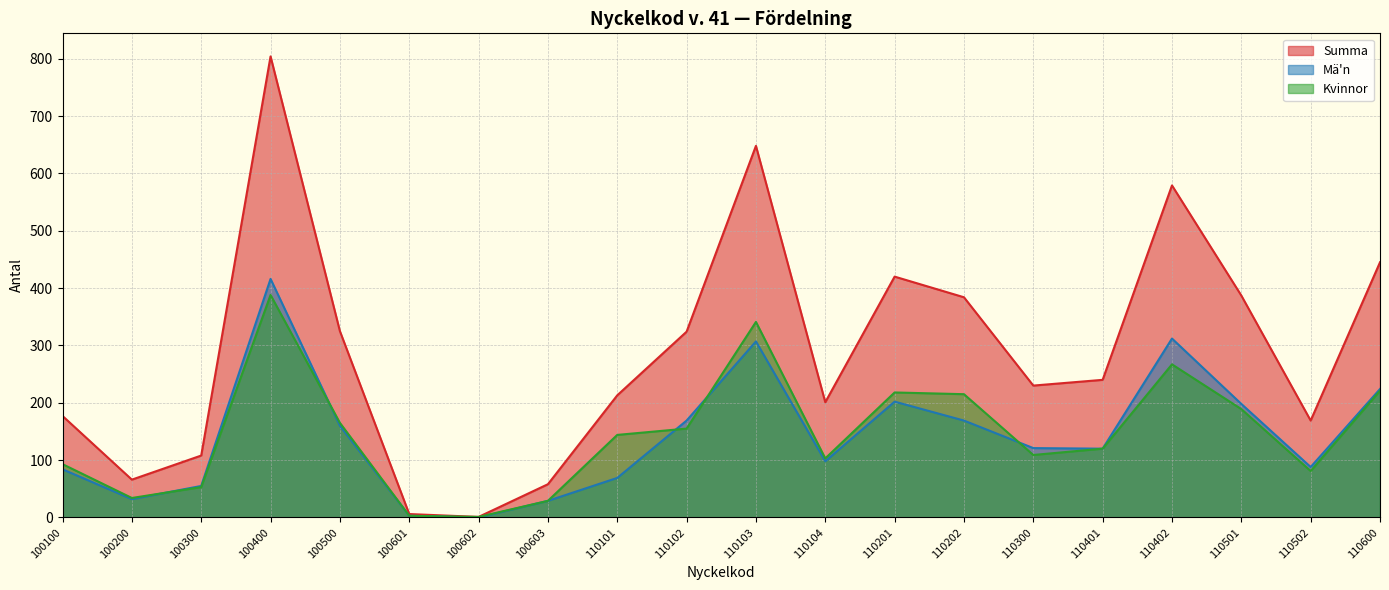

Does the chart have visible grid lines?

Yes